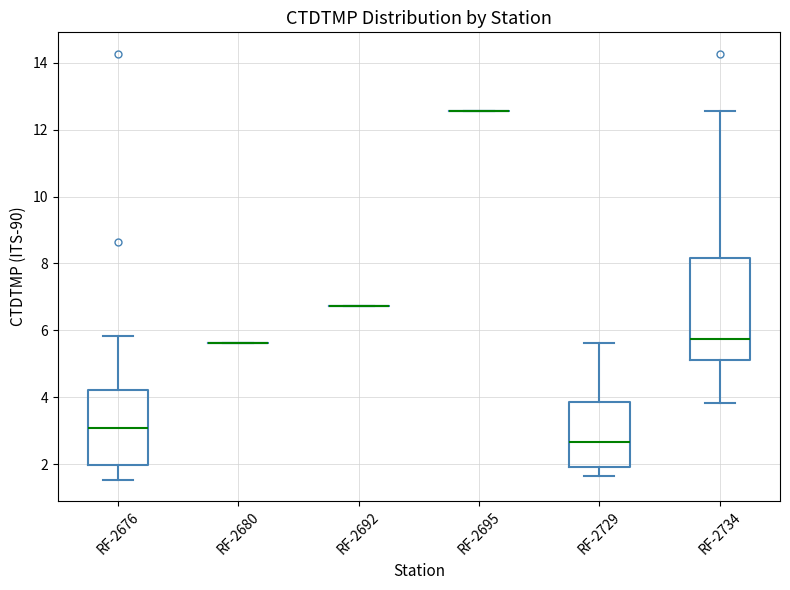

Where is the lower edge of the box for RF-2729 on the y-axis? The values are not printed on the chart, so give them approximately, as read against the axis.

2.0